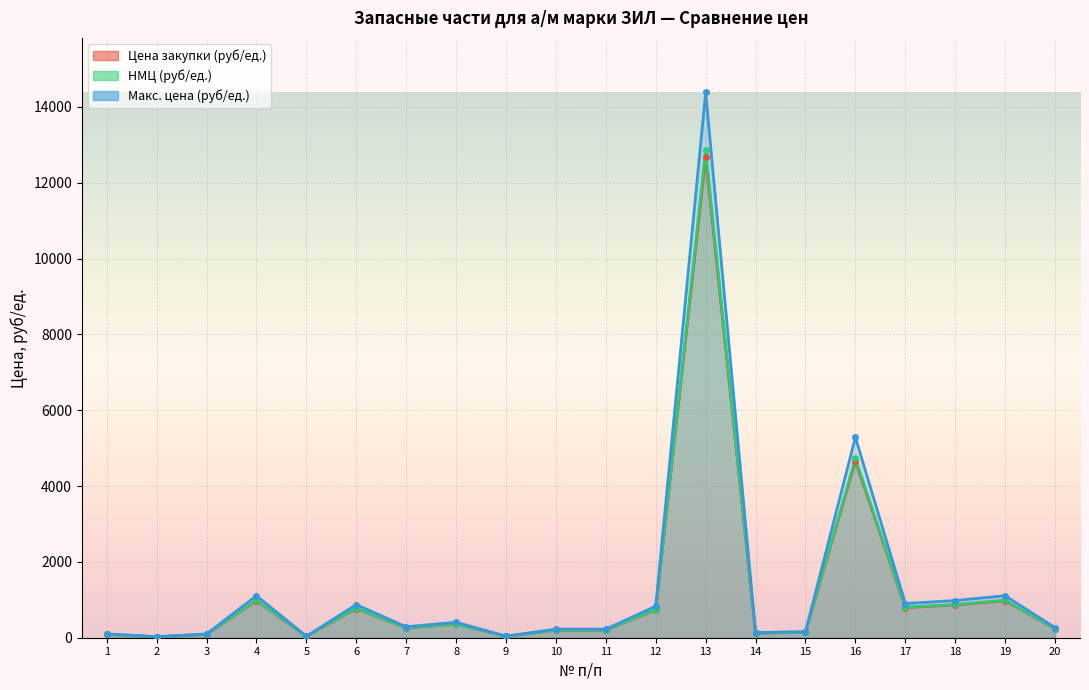

True or false: Цена закупки (руб/ед.) and НМЦ (руб/ед.) cross at least once.

False